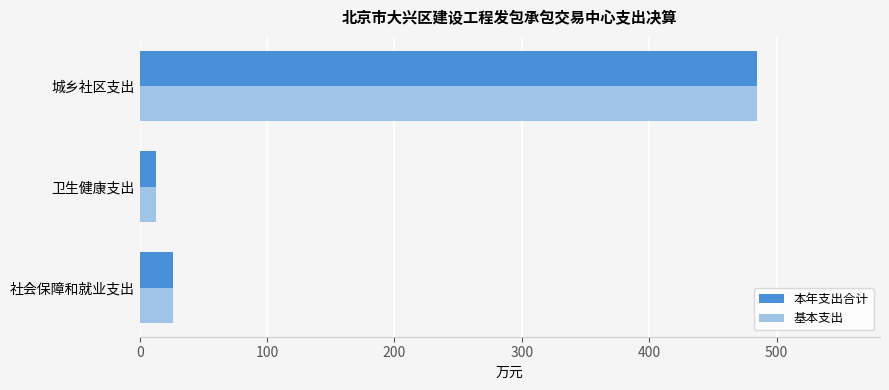

Is it true that 本年支出合计 equals 12.9 at 卫生健康支出?

True